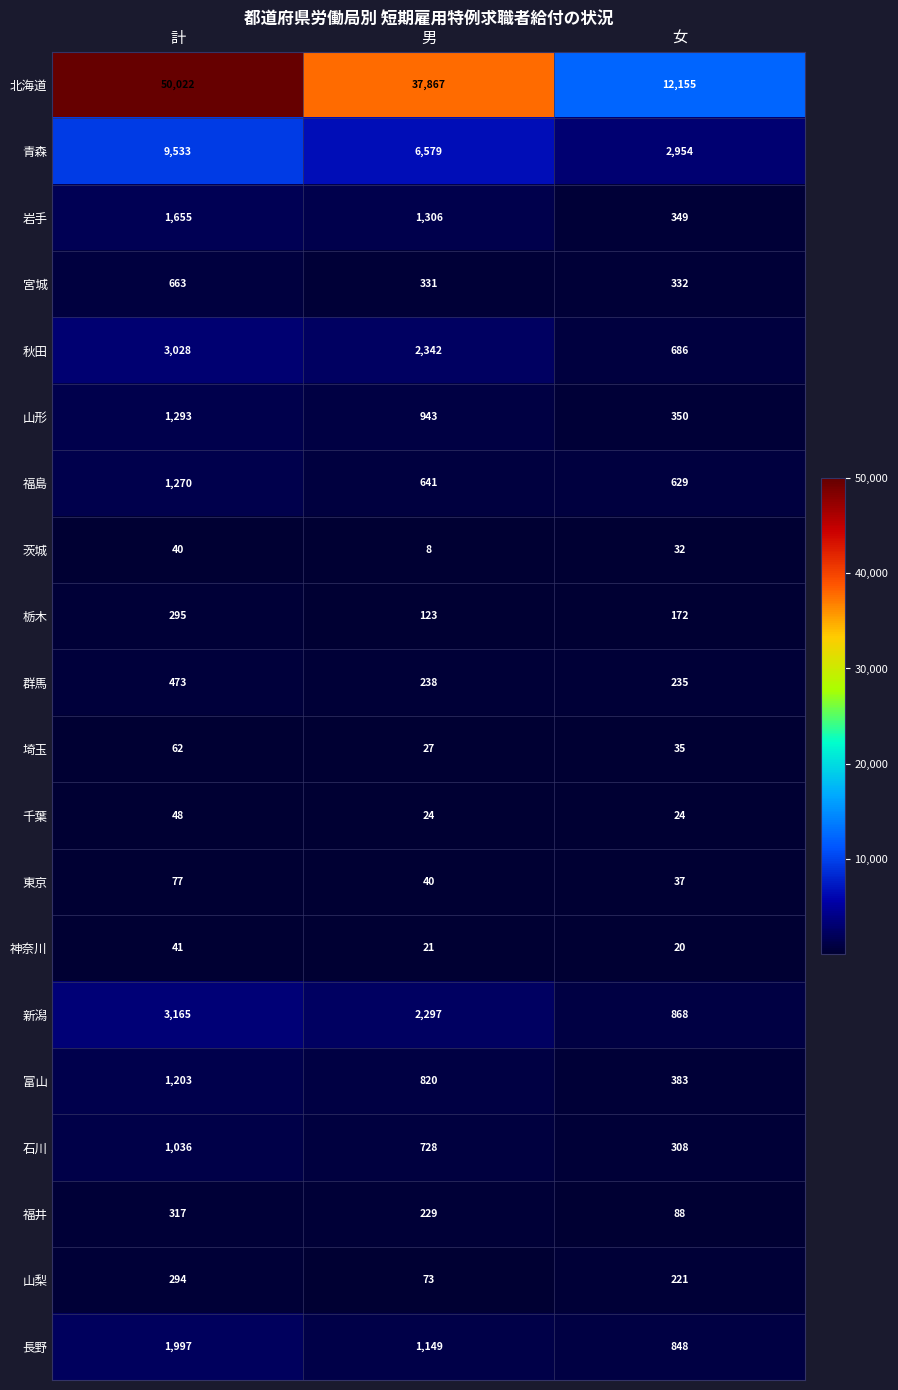

Which series has the largest total across all categories?

北海道